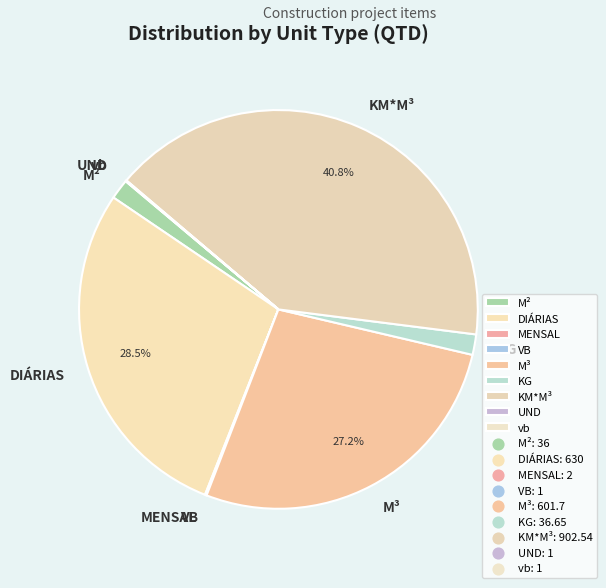

Is there a majority slice in this chart?

No